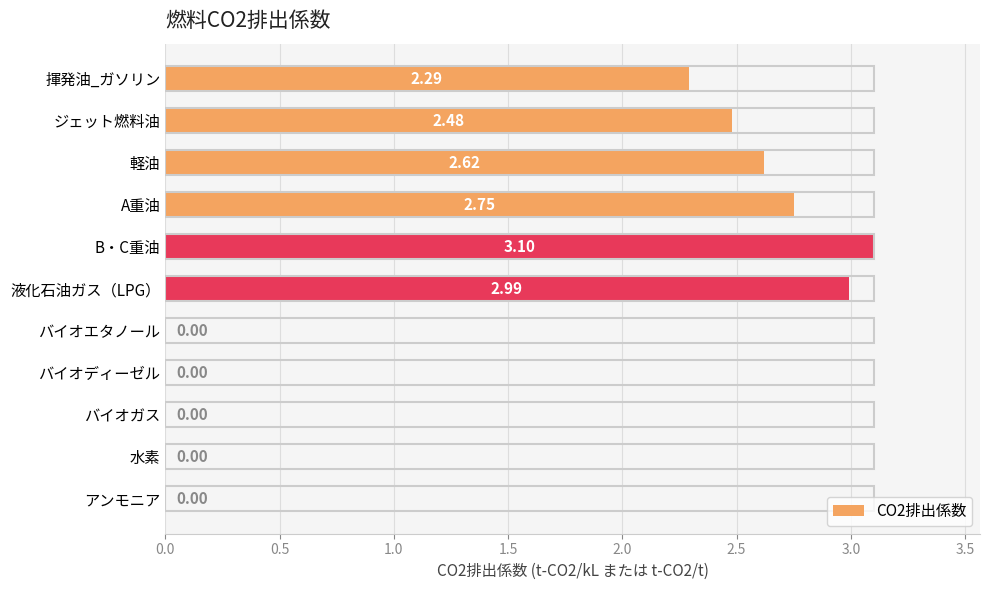

What is the change in value from 軽油 to B・C重油?

+0.5